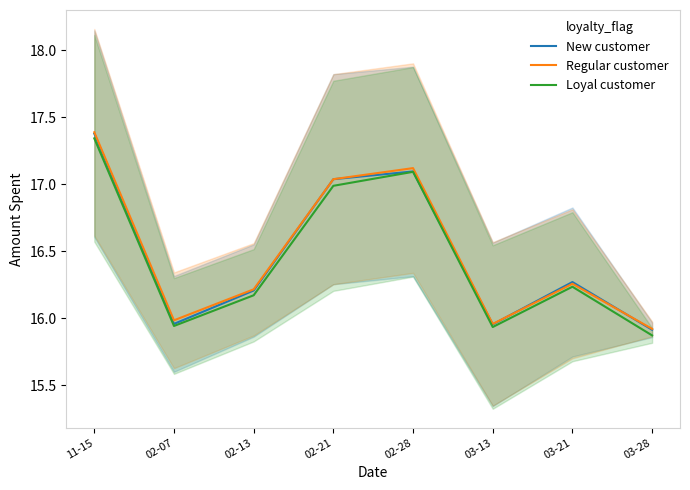

At which category does Loyal customer reach its first local peak?

02-28